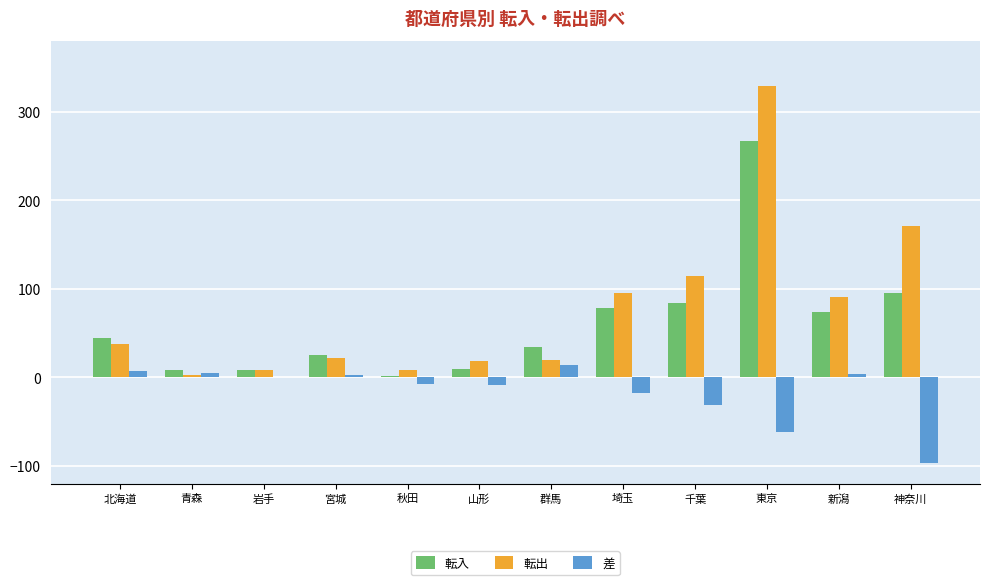

What is the sum of all 転出 values?

920